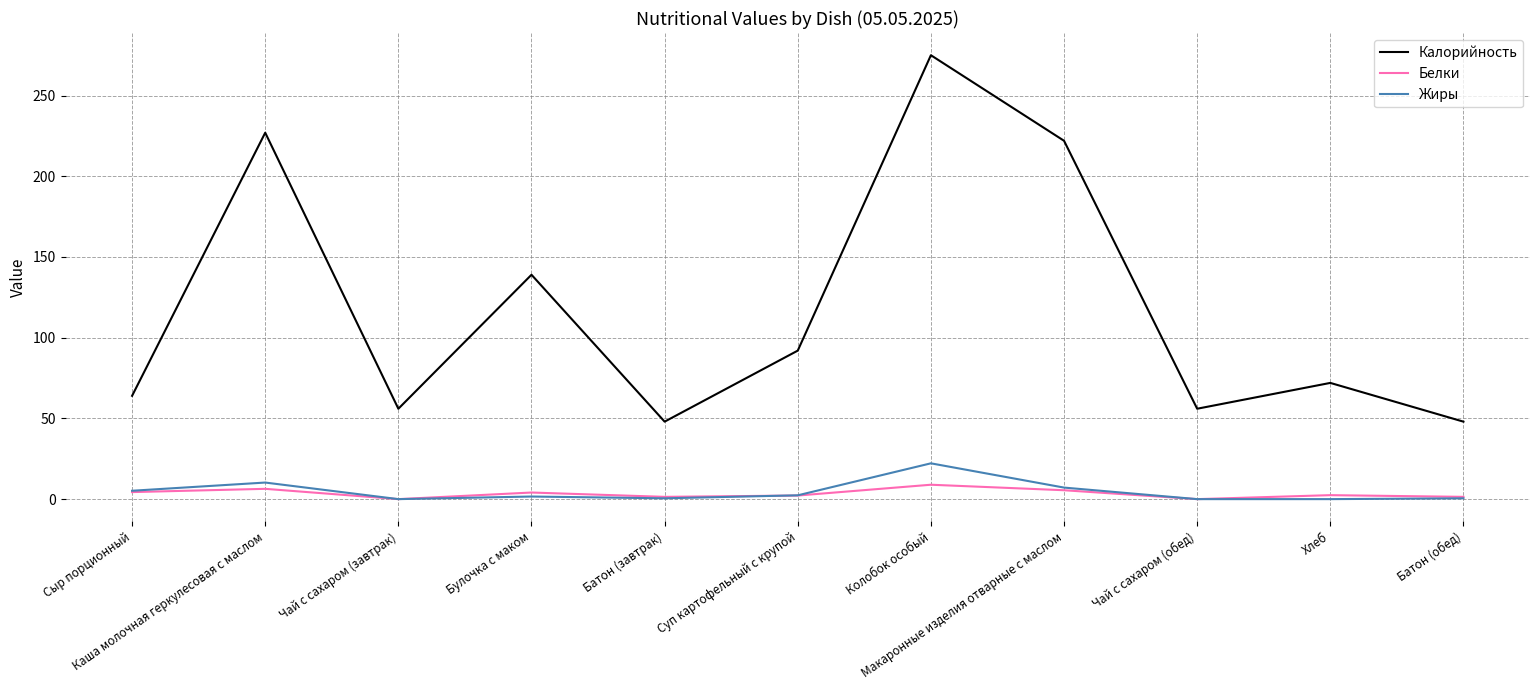

What is the total value across all series at Чай с сахаром (обед)?

56.0